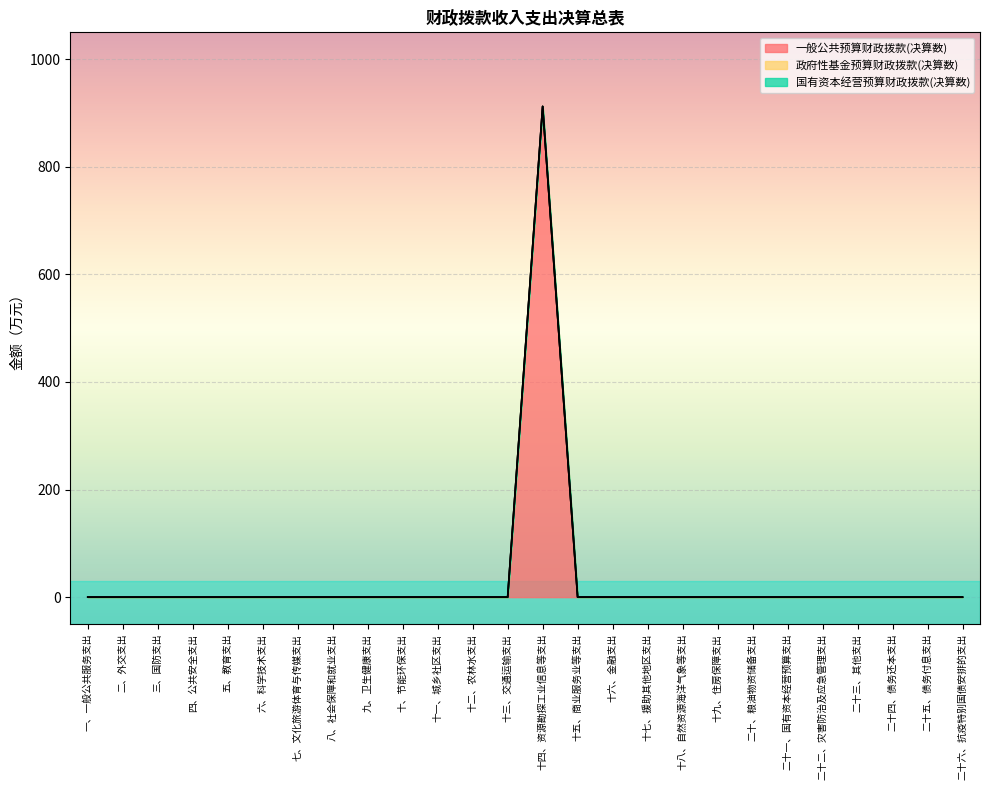

Which label corresponds to the smallest value in the chart?

一、一般公共服务支出